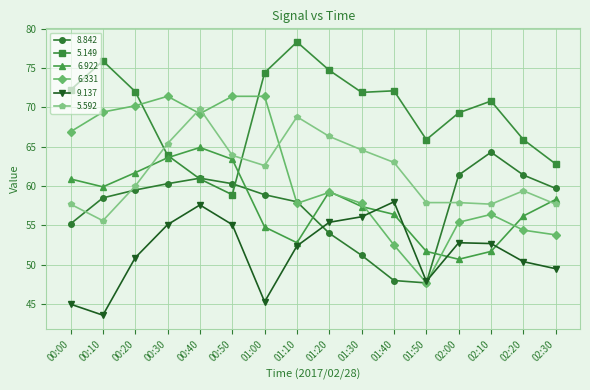

Where does the 5.149 series first go above 71?

00:00